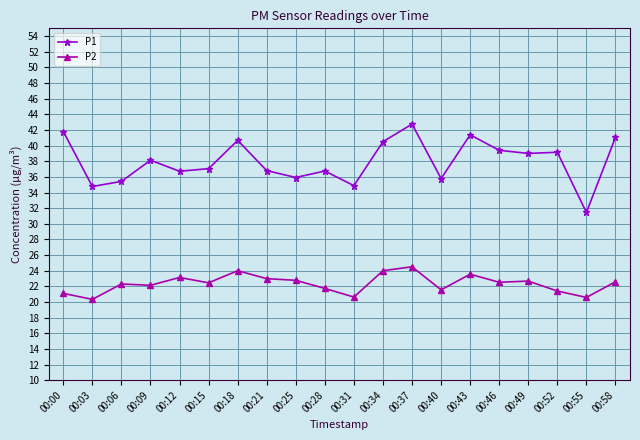

True or false: P1 and P2 intersect in this chart.

False